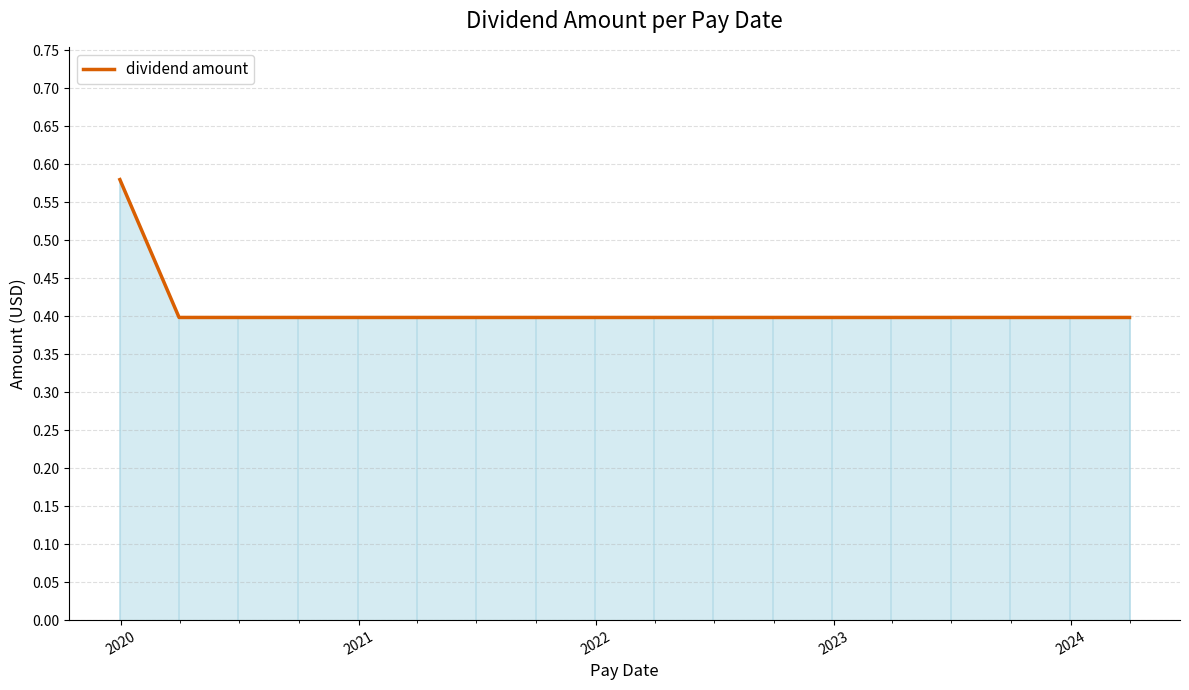

Does the chart have visible grid lines?

Yes